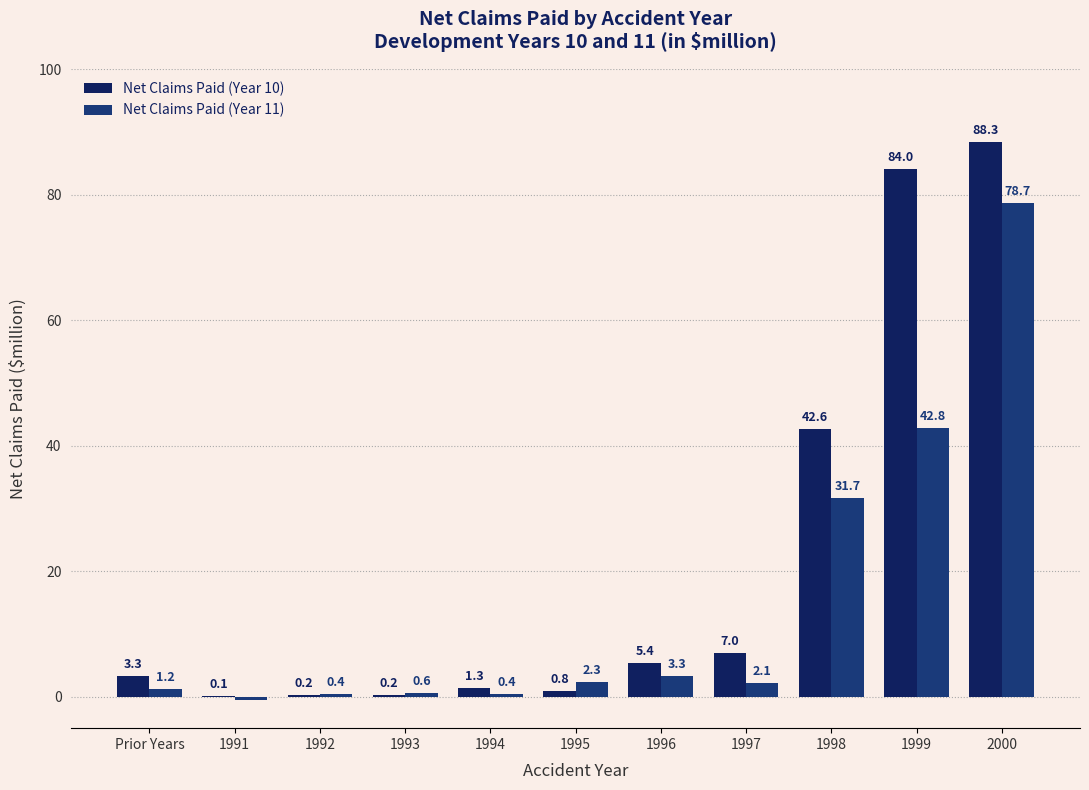

What is the maximum value shown in the chart?

88.3